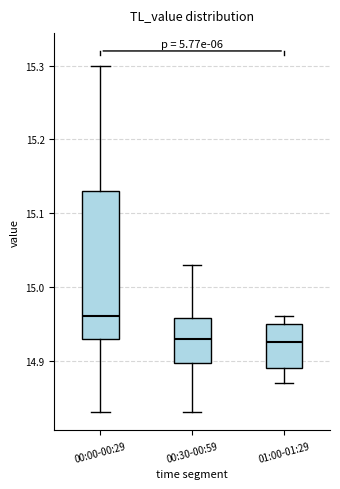

Where does the upper whisker of the box for 01:00-01:29 end on the y-axis? The values are not printed on the chart, so give them approximately, as read against the axis.

14.96